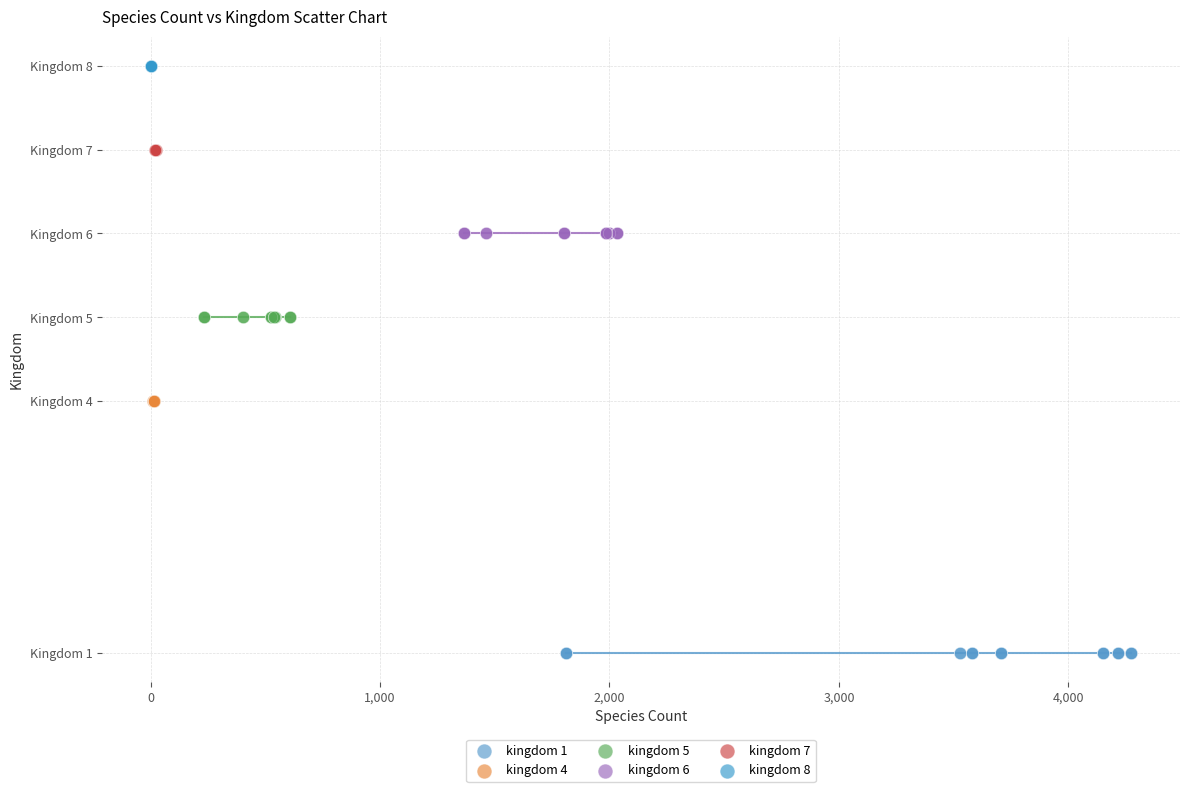

What are all the series names shown in the legend?

kingdom 1, kingdom 4, kingdom 5, kingdom 6, kingdom 7, kingdom 8